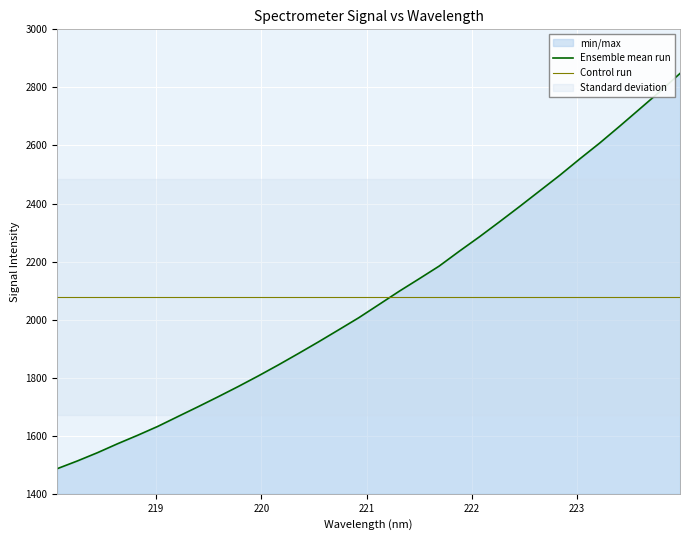

Is this an area chart (filled region under the line)?

No